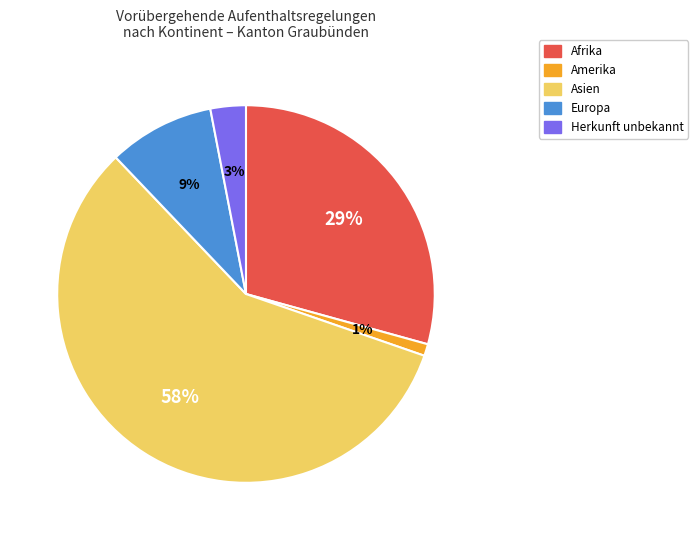

What percentage is the Amerika slice, to the nearest percent?

1%